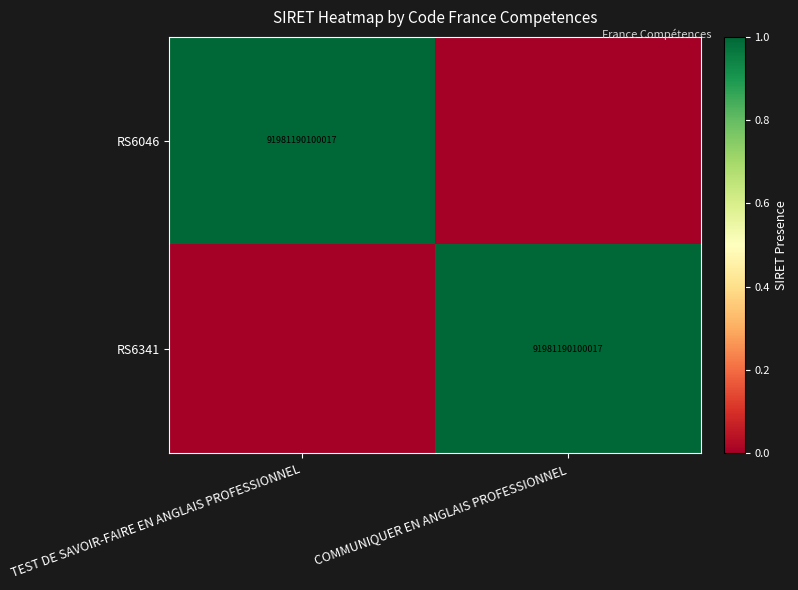

True or false: RS6341 has a value of 91981190100017 at COMMUNIQUER EN ANGLAIS PROFESSIONNEL.

True